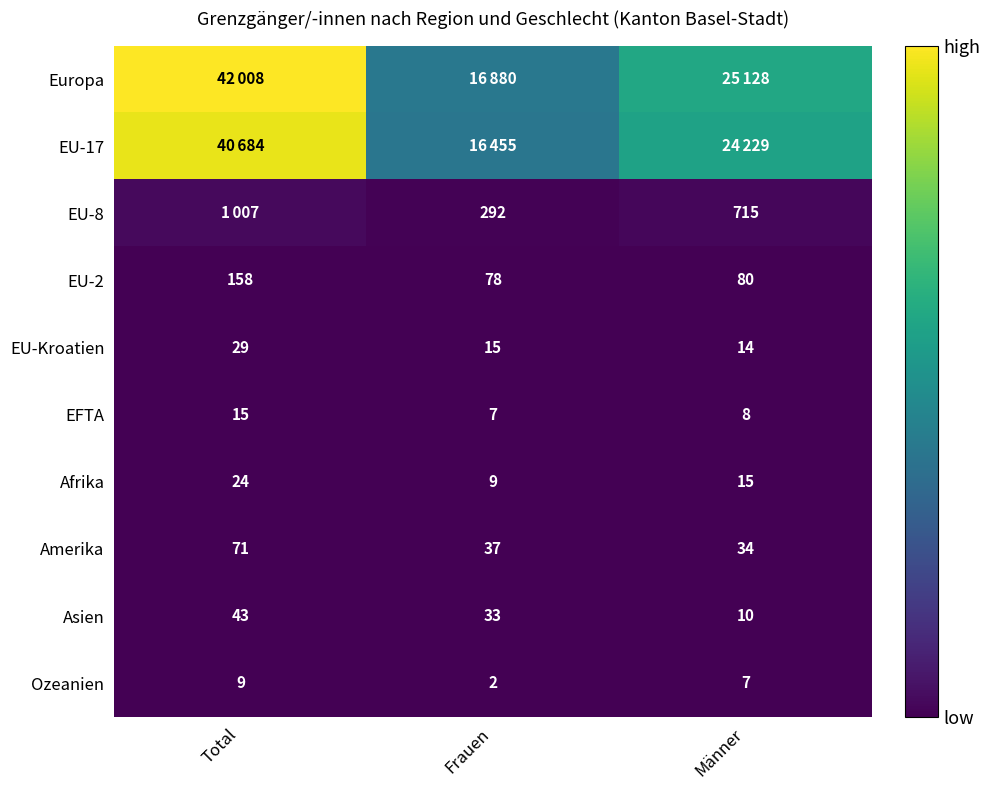

What is the total value across all series at Frauen?

33808